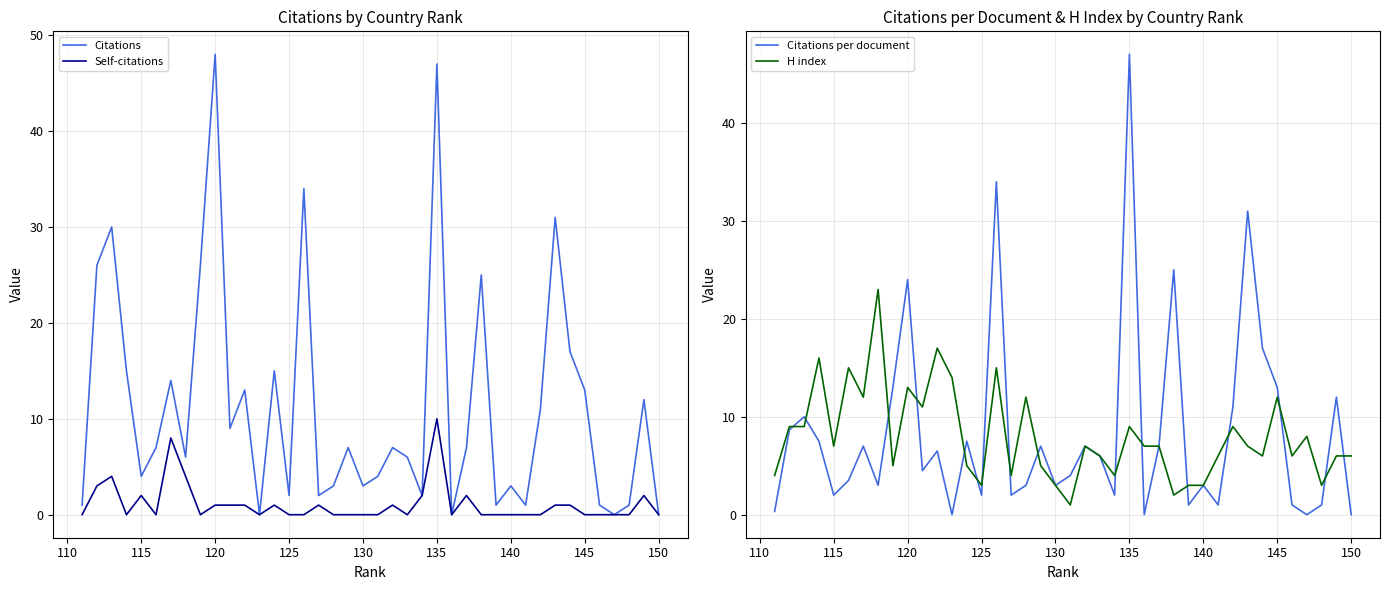

What is the highest value of the Self-citations series?

10